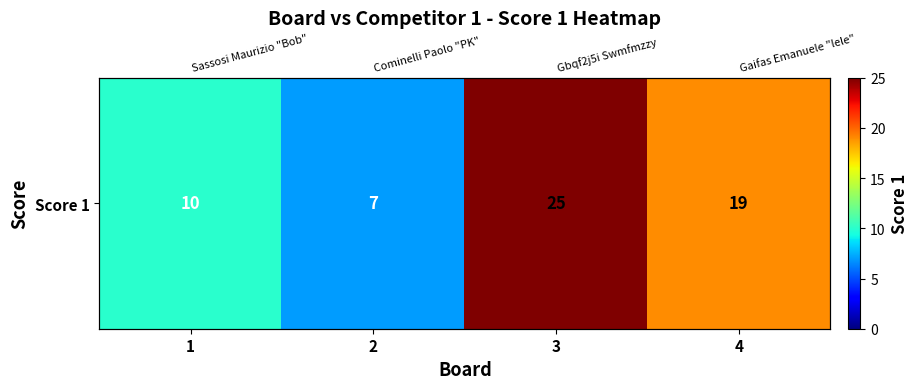

How many data points are above 19?

1